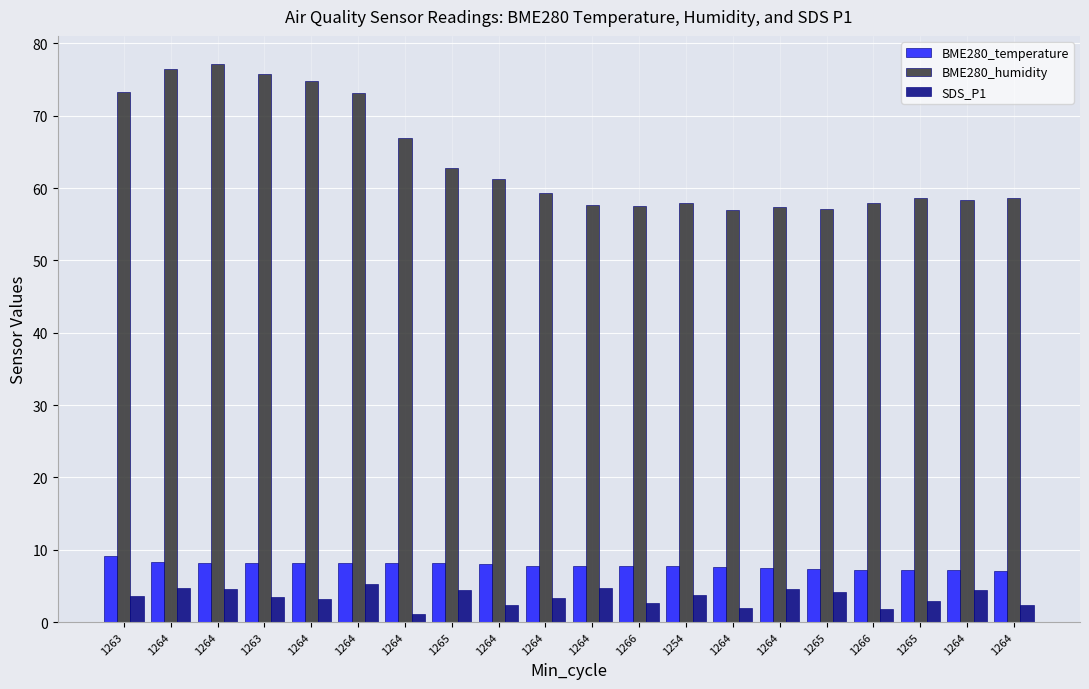

What are all the series names shown in the legend?

BME280_temperature, BME280_humidity, SDS_P1